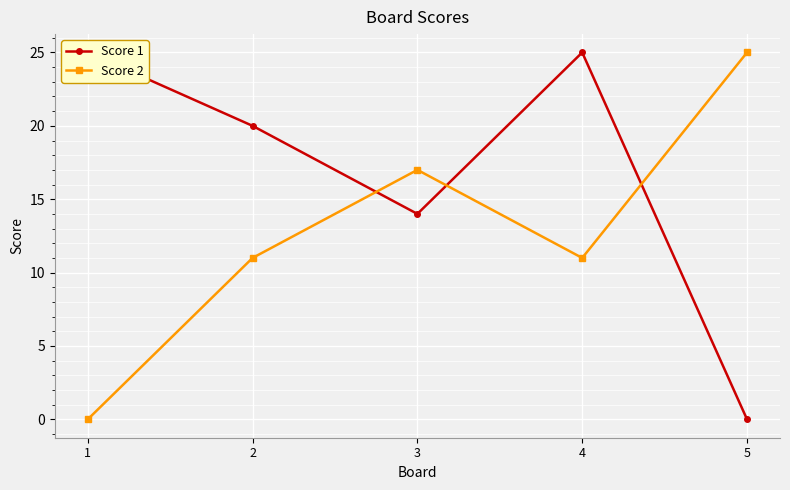

What is the difference between the second highest and minimum values in the Score 2 series?

17